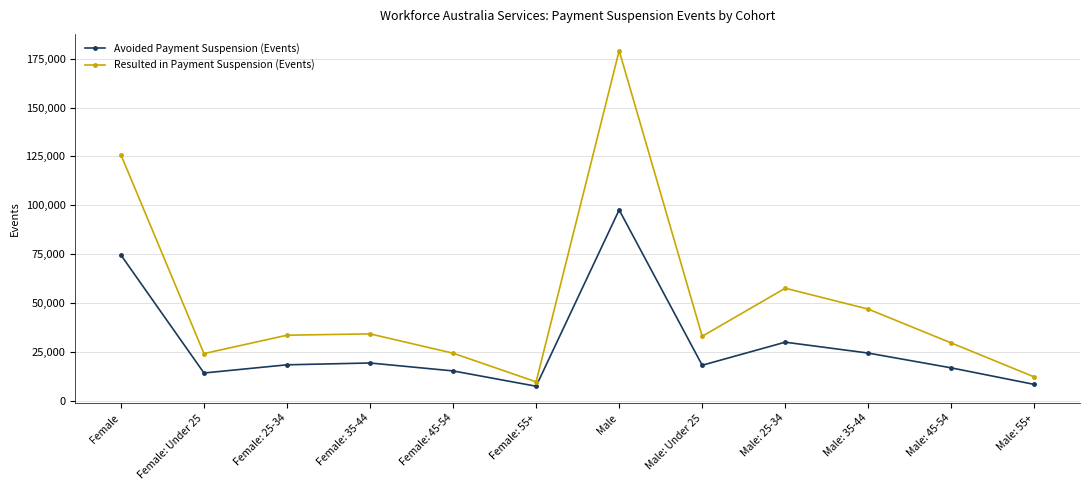

What is the total value across all series at Female: Under 25?

38305